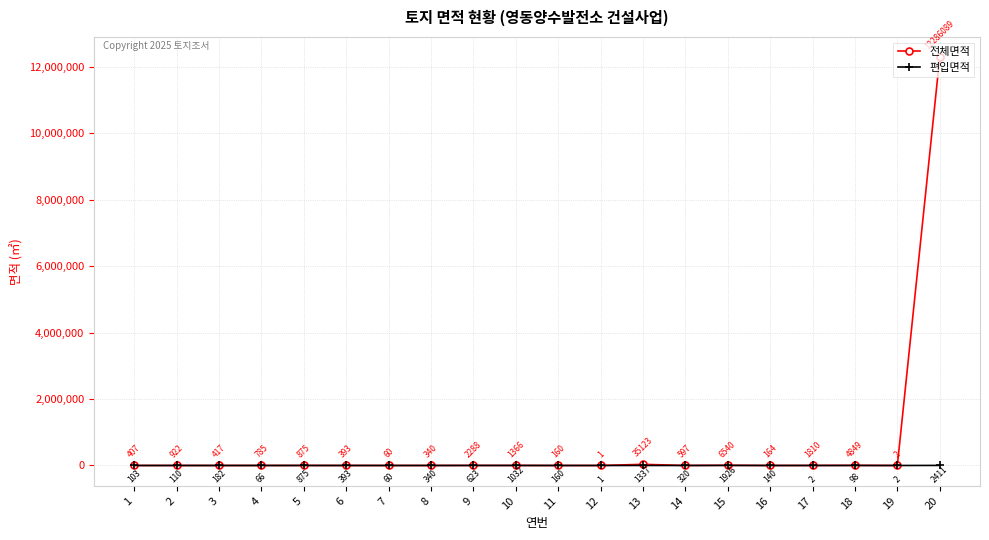

Which series has the largest total across all categories?

전체면적